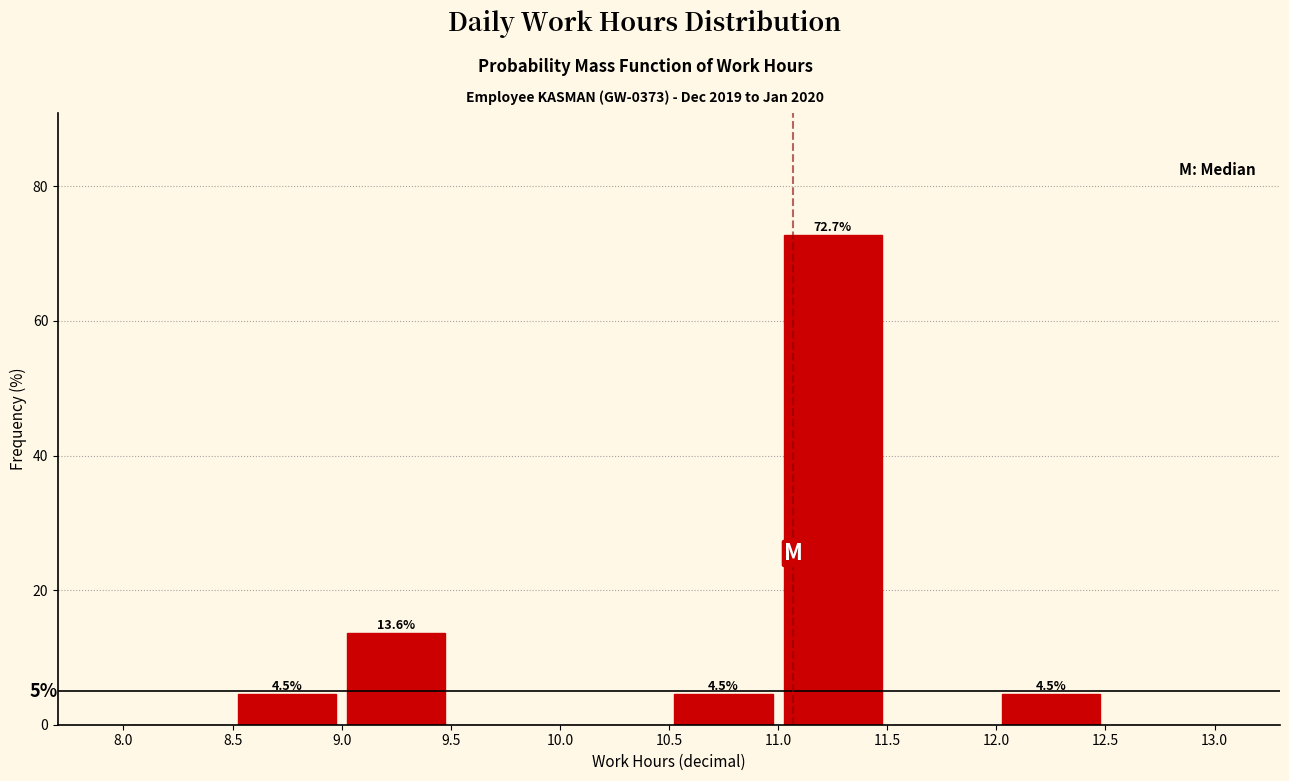

Over which range of the x-axis is the bar tallest?

11.0 to 11.5